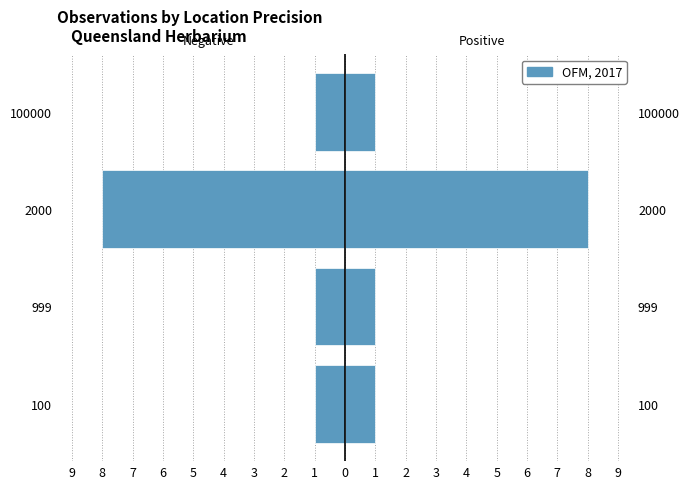

Rank the series by their average value, from highest to lowest.

OFM, 2017, Negative Side